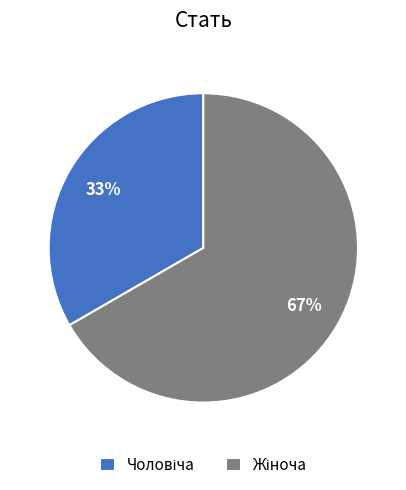

Count the number of slices in the pie.

2